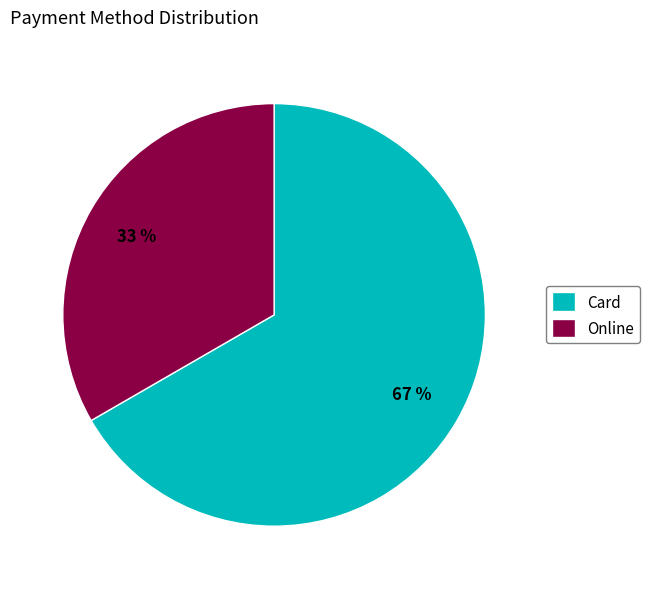

Which category has the smallest portion of the pie?

Online